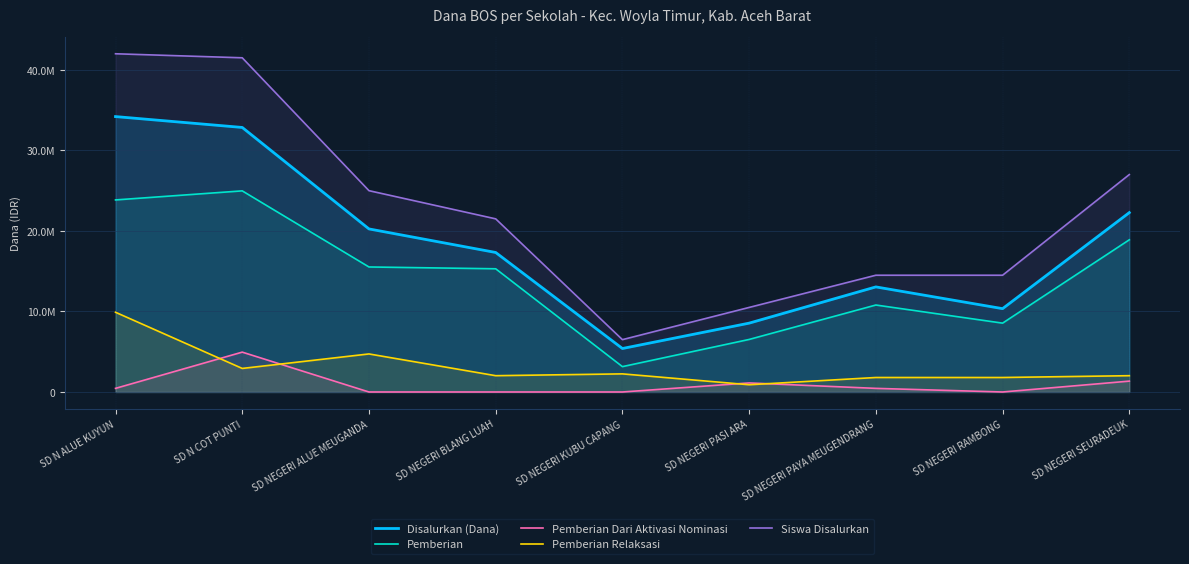

Which series has the largest range (max minus min)?

Siswa Disalurkan